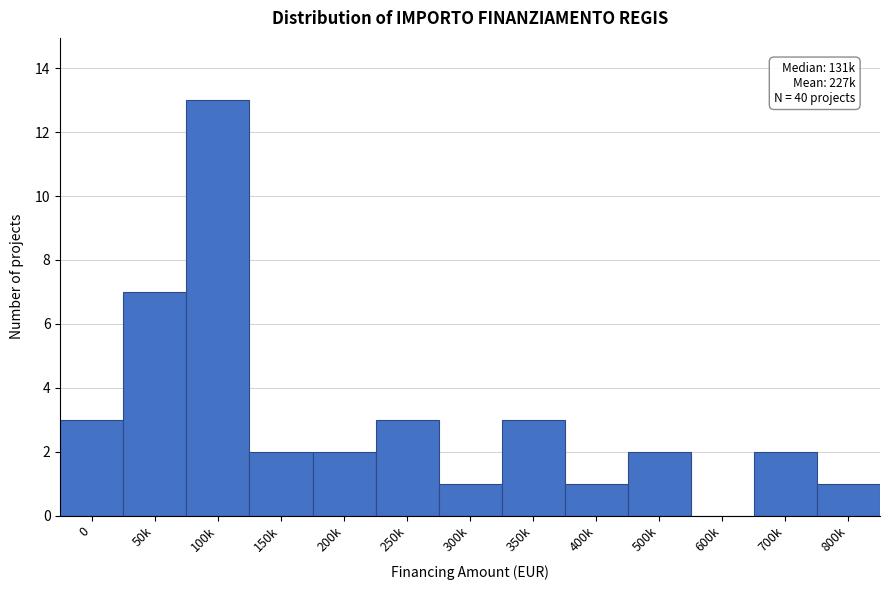

Reading left to right, extract all data points from this chart.

0=3	50k=7	100k=13	150k=2	200k=2	250k=3	300k=1	350k=3	400k=1	500k=2	600k=0	700k=2	800k=1